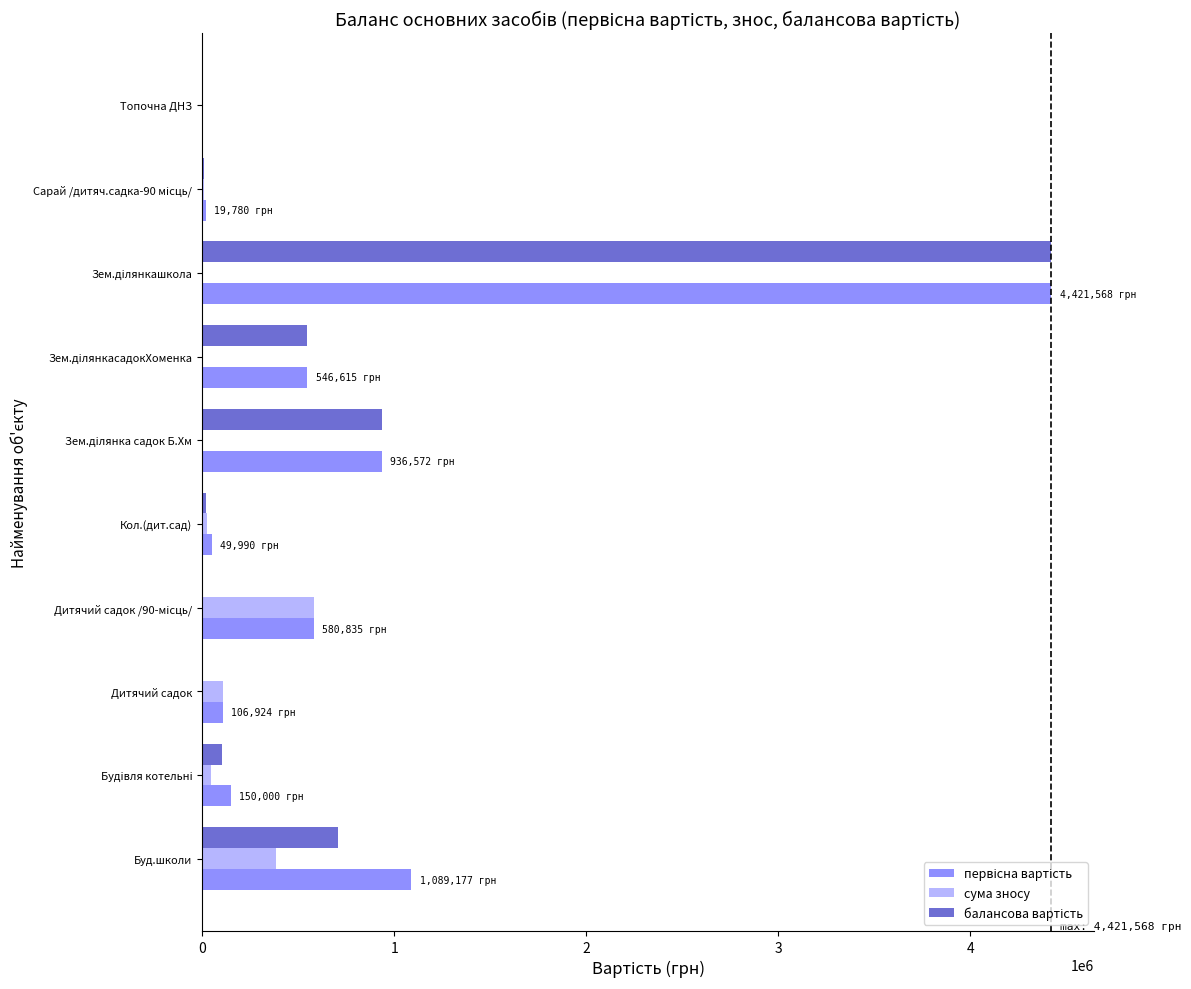

What is the sum of all сума зносу values?

1153367.4